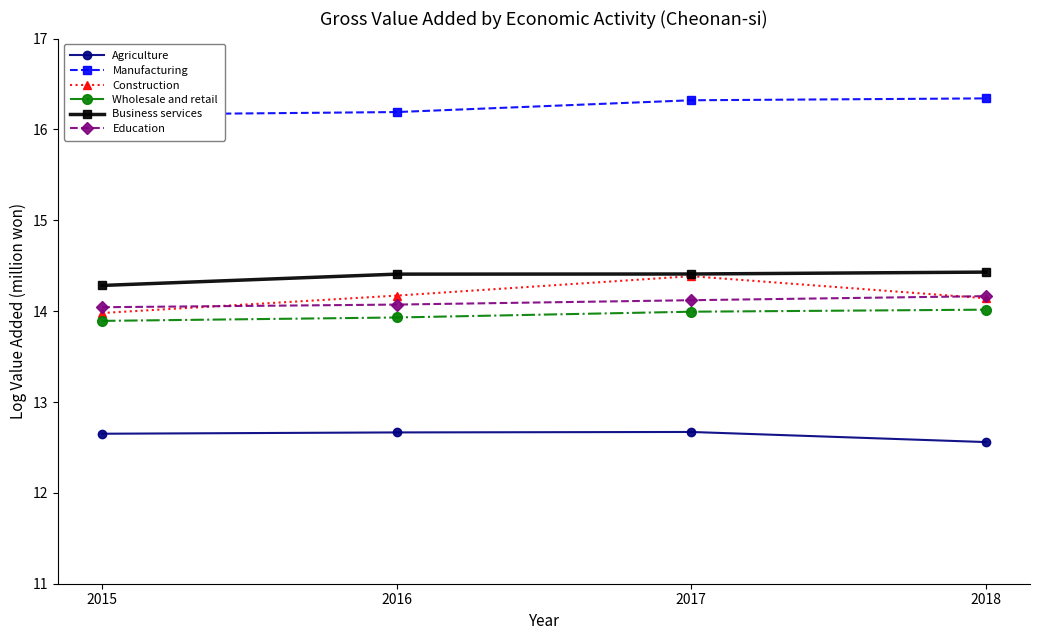

What is the minimum value for Wholesale and retail?

13.9